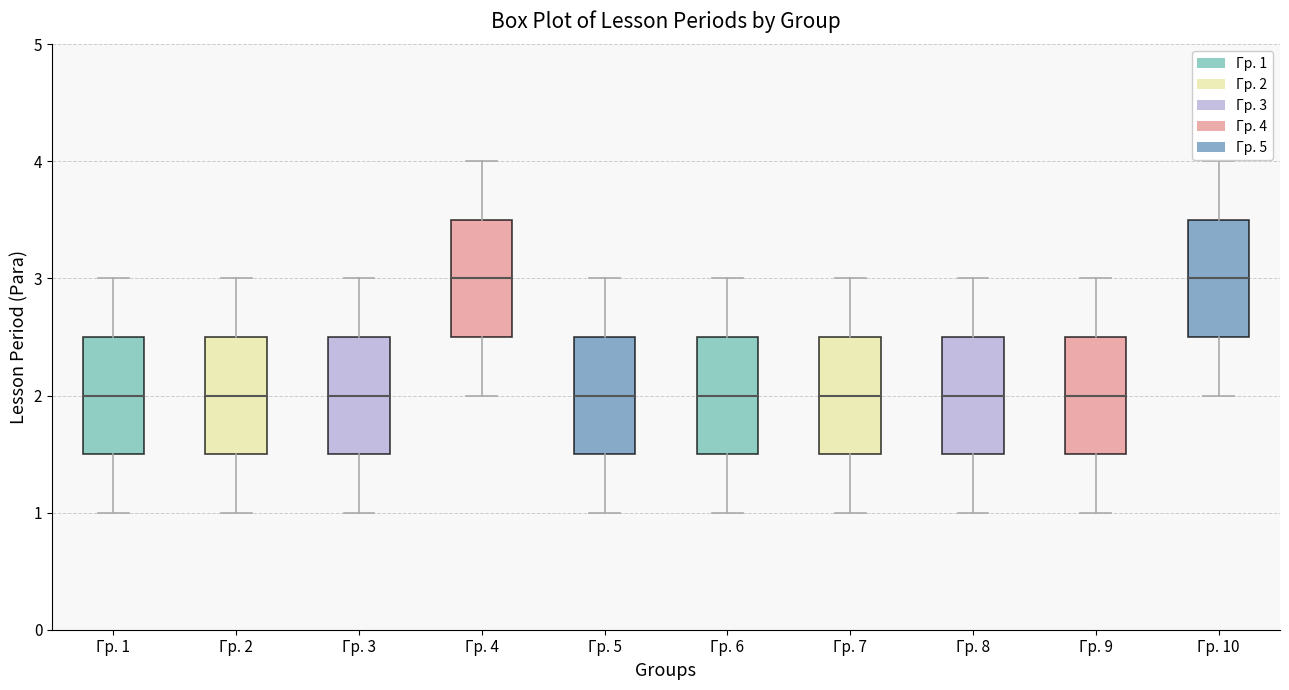

Reading left to right, transcribe this box plot: for each box, give where its median line is, the range the box spans, and where its two whiskers end, as read against the y-axis. The values are not printed on the chart, so give them approximately, as read against the axis.

Гр. 1: median 2.0, box 1.5 to 2.5, whiskers 1.0 to 3.0
Гр. 2: median 2.0, box 1.5 to 2.5, whiskers 1.0 to 3.0
Гр. 3: median 2.0, box 1.5 to 2.5, whiskers 1.0 to 3.0
Гр. 4: median 3.0, box 2.5 to 3.5, whiskers 2.0 to 4.0
Гр. 5: median 2.0, box 1.5 to 2.5, whiskers 1.0 to 3.0
Гр. 6: median 2.0, box 1.5 to 2.5, whiskers 1.0 to 3.0
Гр. 7: median 2.0, box 1.5 to 2.5, whiskers 1.0 to 3.0
Гр. 8: median 2.0, box 1.5 to 2.5, whiskers 1.0 to 3.0
Гр. 9: median 2.0, box 1.5 to 2.5, whiskers 1.0 to 3.0
Гр. 10: median 3.0, box 2.5 to 3.5, whiskers 2.0 to 4.0